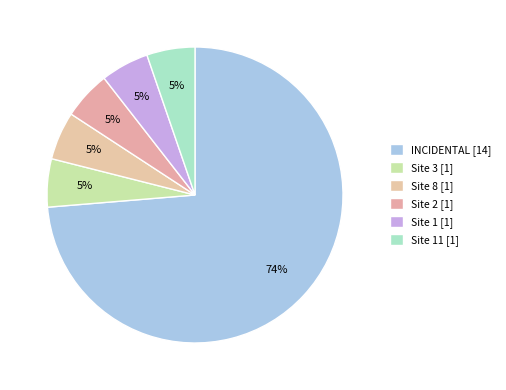

How many slices are in this pie chart?

6